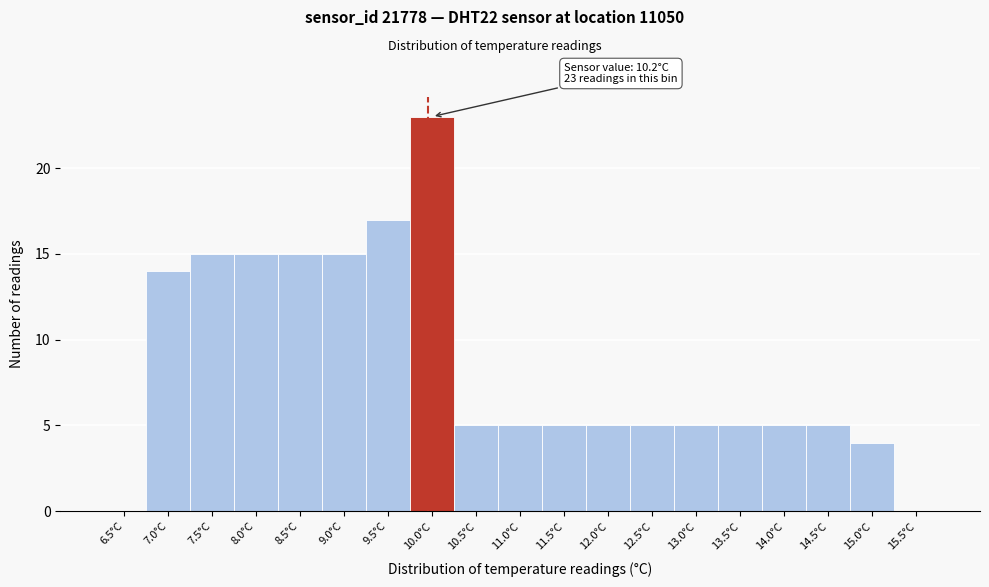

Reading left to right, what are all the values shown in this chart?

6.5°C=0	7.0°C=14	7.5°C=15	8.0°C=15	8.5°C=15	9.0°C=15	9.5°C=17	10.0°C=23	10.5°C=5	11.0°C=5	11.5°C=5	12.0°C=5	12.5°C=5	13.0°C=5	13.5°C=5	14.0°C=5	14.5°C=5	15.0°C=4	15.5°C=0